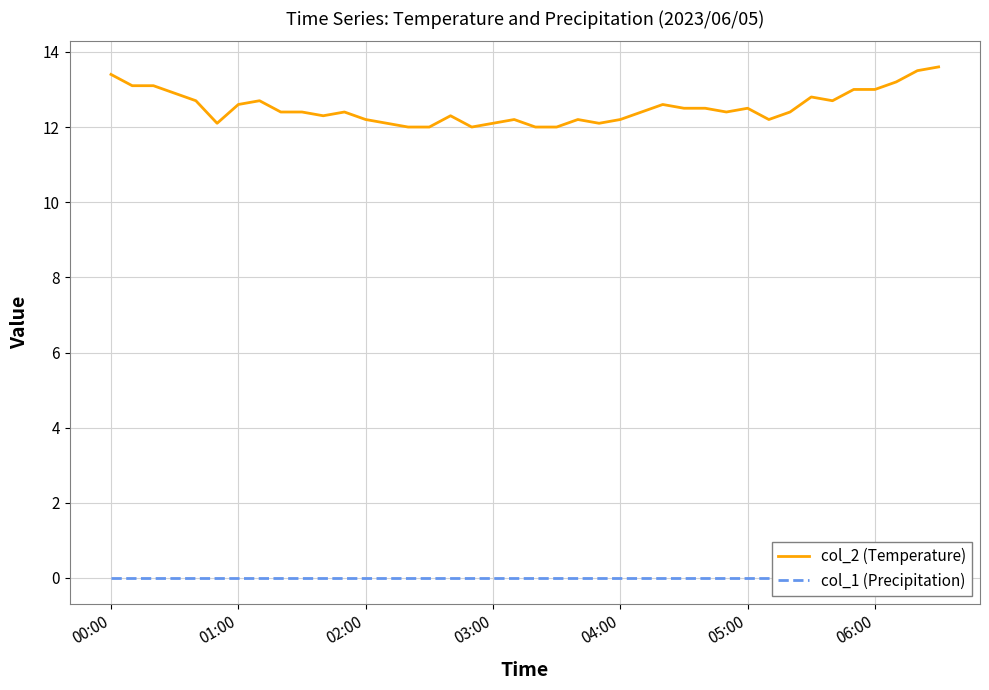

What is the greatest value displayed?

13.6